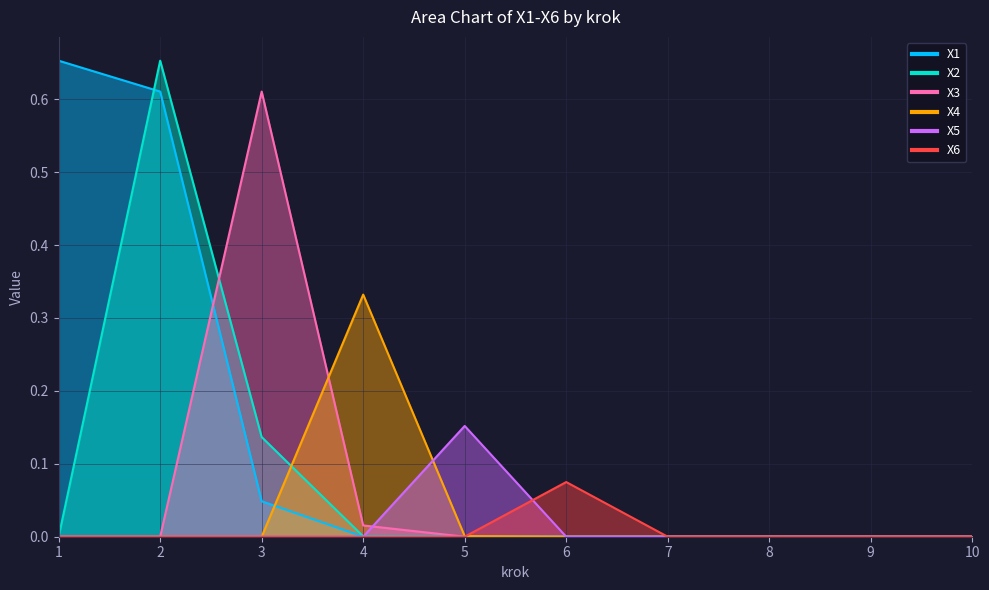

What is the spread (max minus min) of values at 3?

0.6